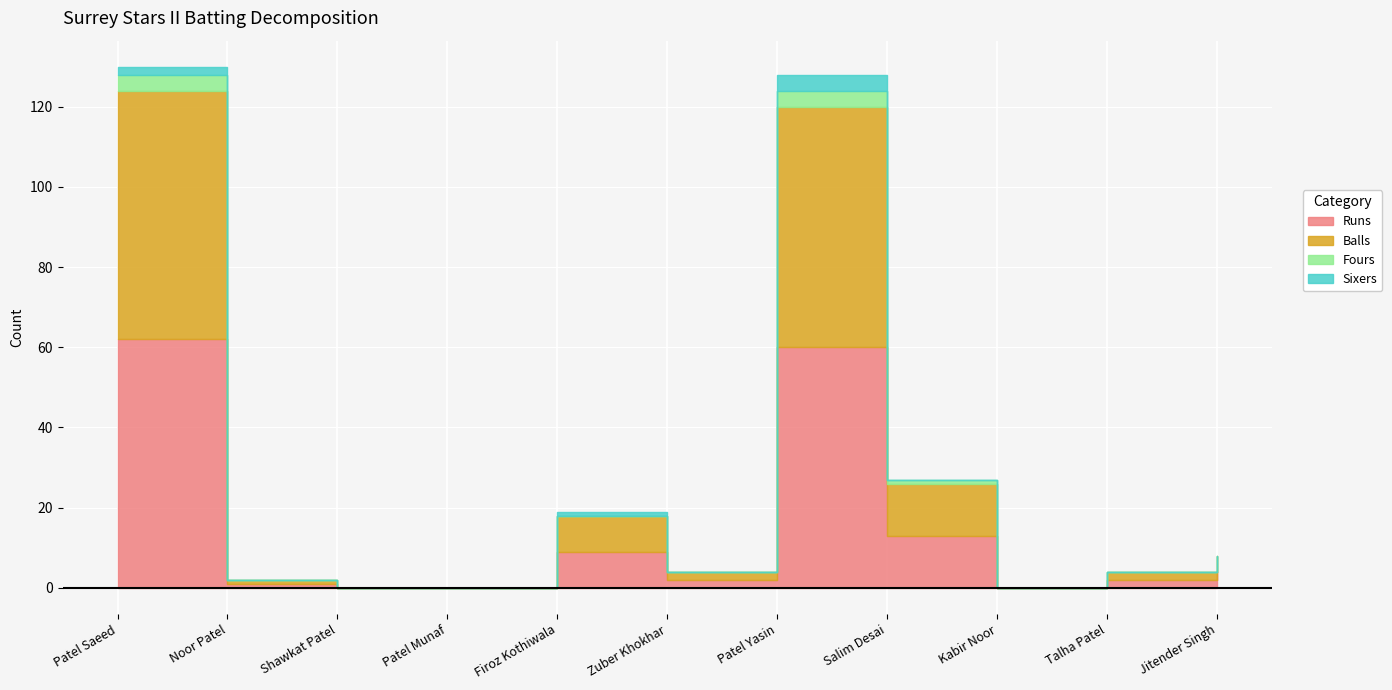

What is the average value of the Sixers series?

1